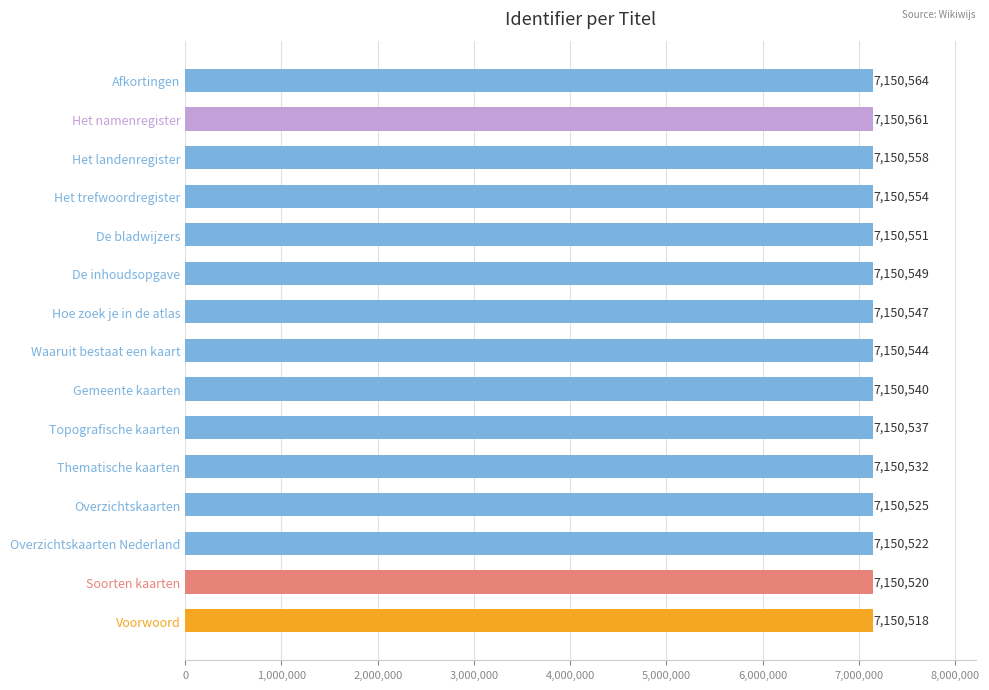

List the labels in order of value, smallest first.

Voorwoord, Soorten kaarten, Overzichtskaarten Nederland, Overzichtskaarten, Thematische kaarten, Topografische kaarten, Gemeente kaarten, Waaruit bestaat een kaart, Hoe zoek je in de atlas, De inhoudsopgave, De bladwijzers, Het trefwoordregister, Het landenregister, Het namenregister, Afkortingen